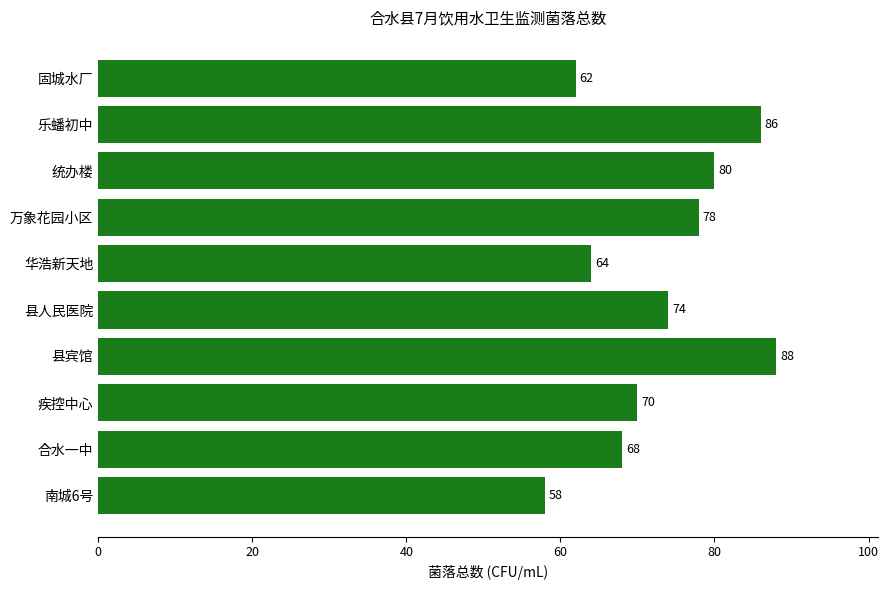

What is the average value?

73